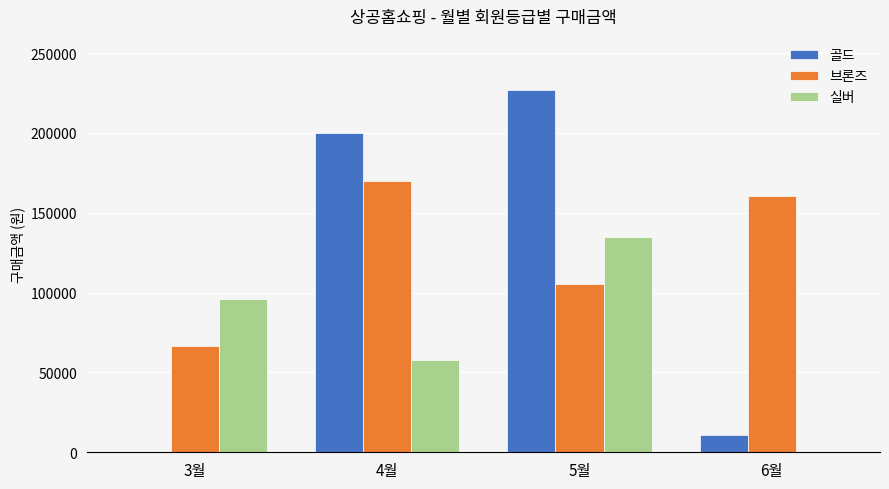

The 골드 series shows 67851 at 4월. True or false?

False